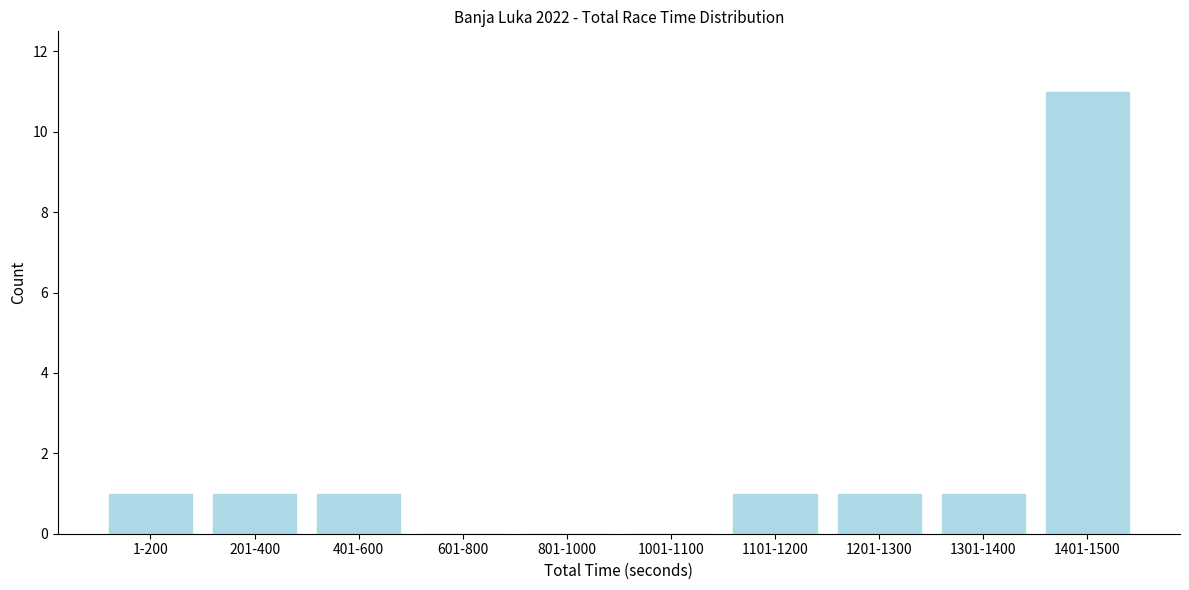

Reading left to right, what are all the values shown in this chart?

1-200=1	201-400=1	401-600=1	601-800=0	801-1000=0	1001-1100=0	1101-1200=1	1201-1300=1	1301-1400=1	1401-1500=11